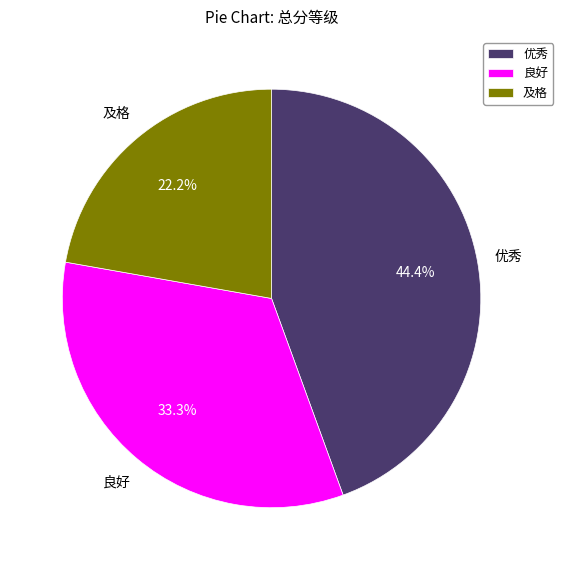

Which category has the biggest portion of the pie?

优秀